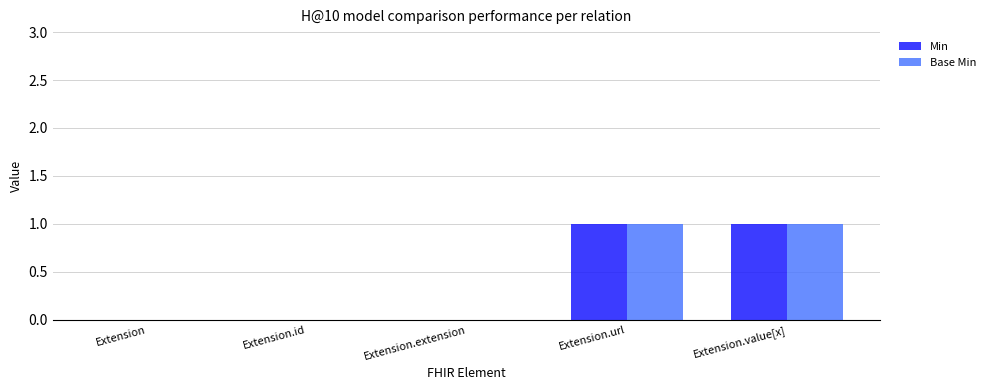

Is the value of Min at Extension.url greater than the value of Base Min at Extension.extension?

Yes